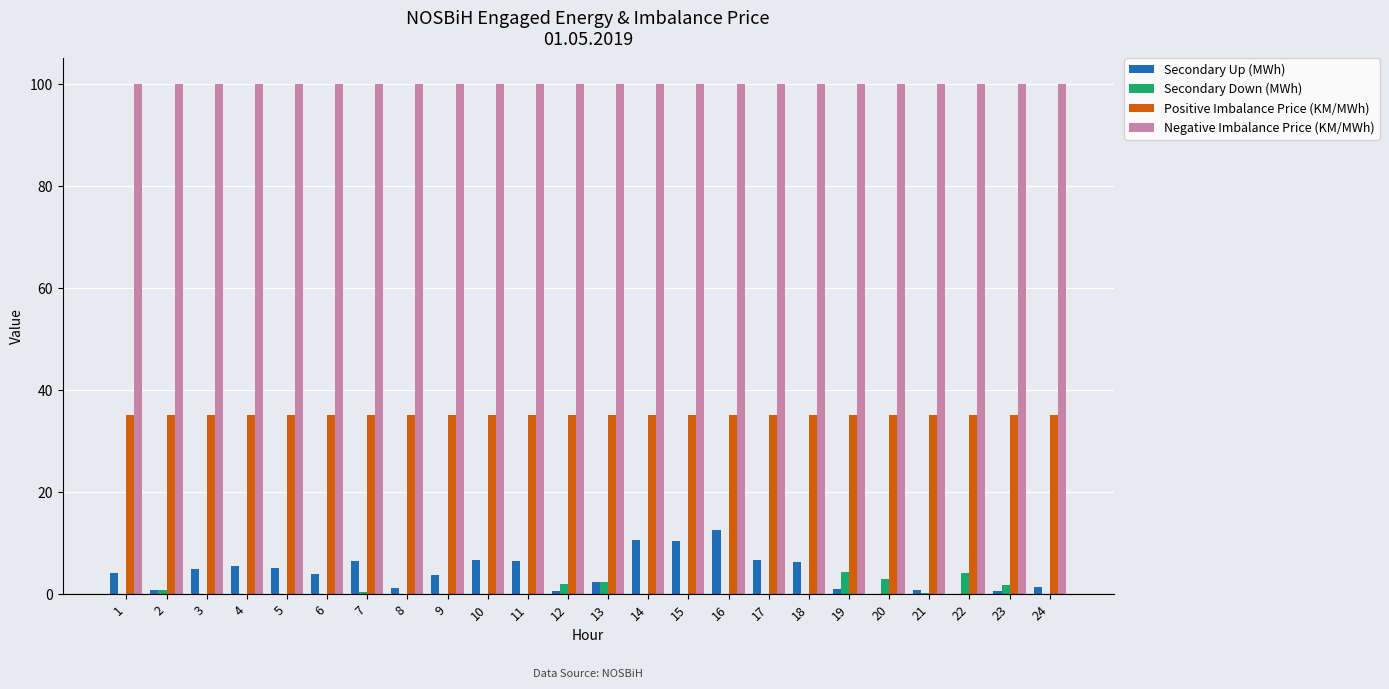

What is the total value across all series at 15?

145.3